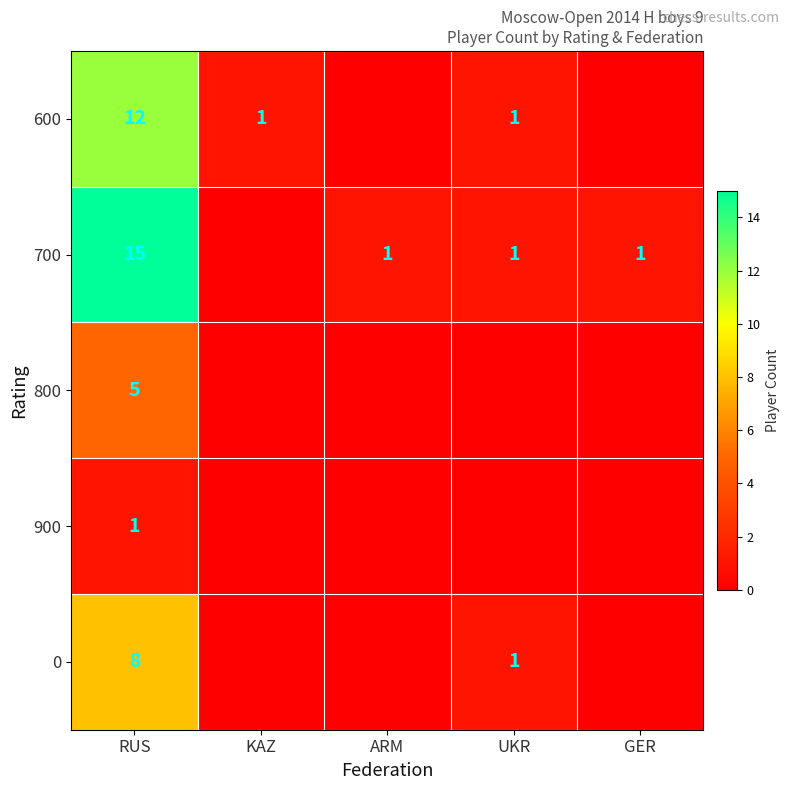

What is the total value across all series at GER?

1